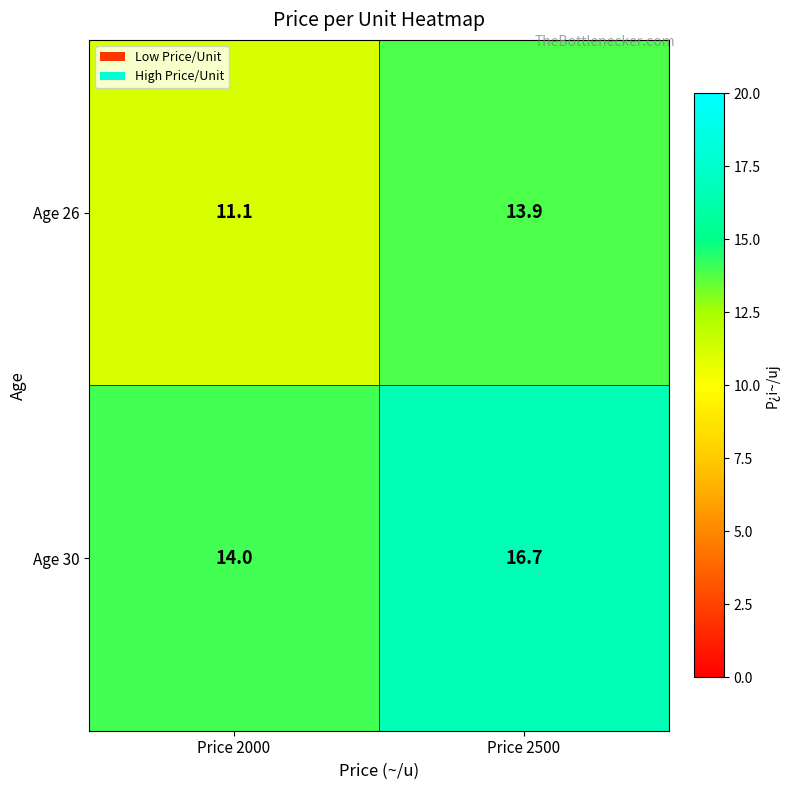

What is the difference between the Age 26 values at Price 2500 and Price 2000?

2.8